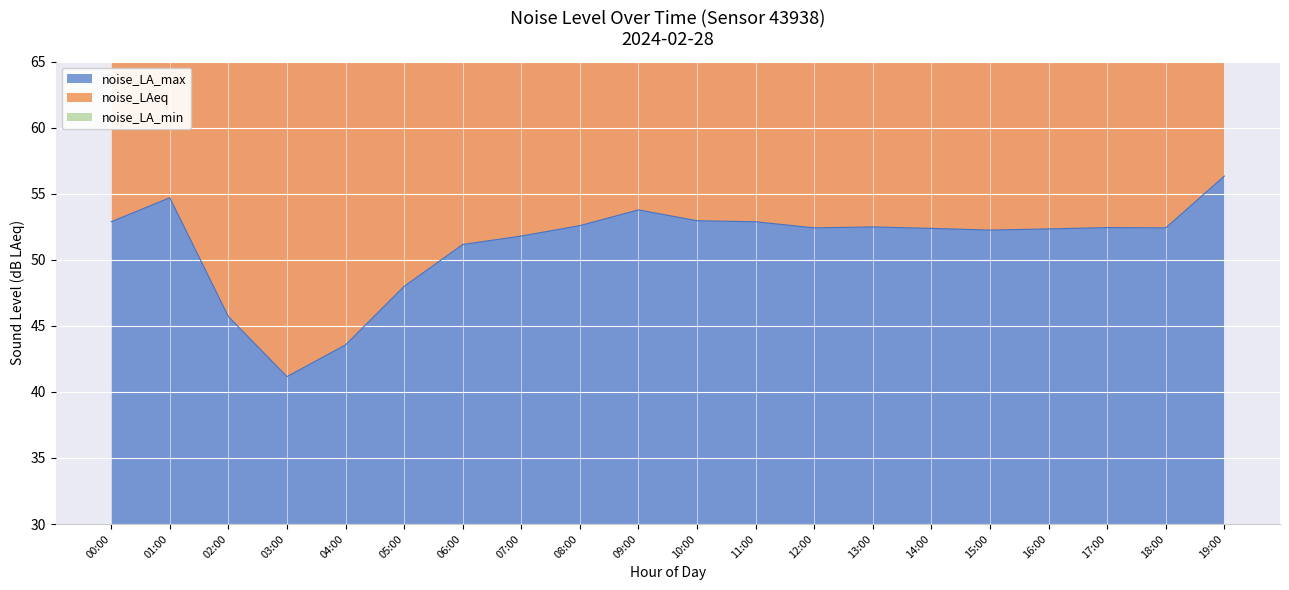

Count the number of categories in the chart.

20